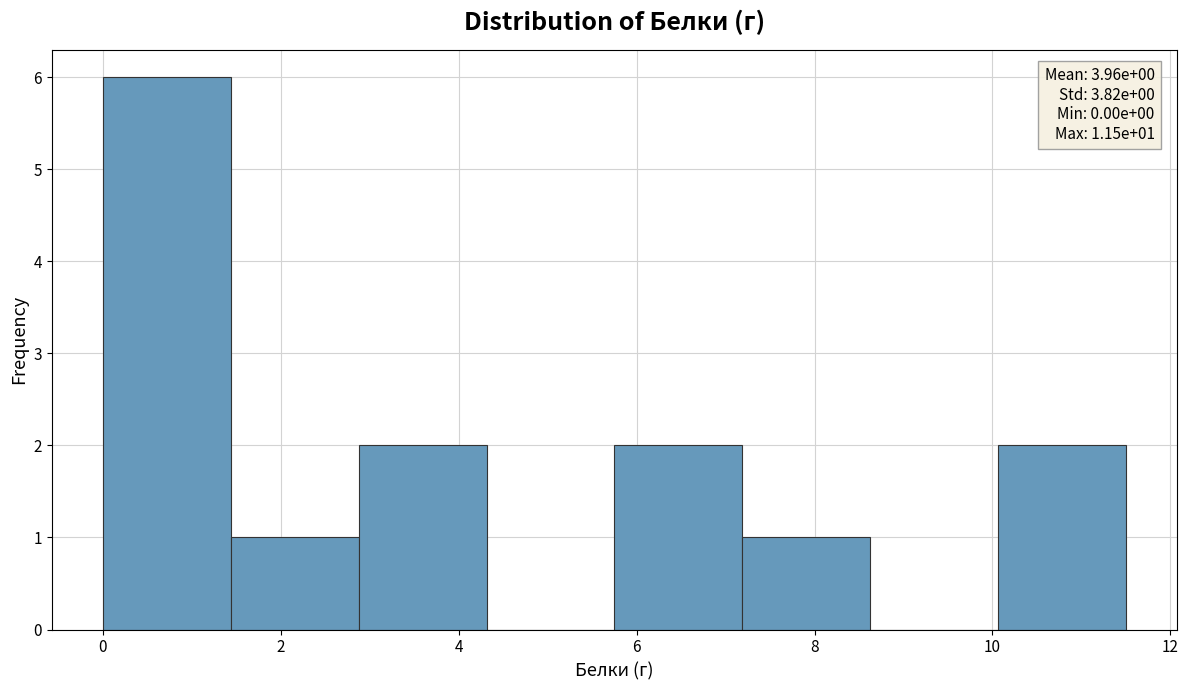

Which range on the x-axis has the tallest bar?

0.0 to 1.4